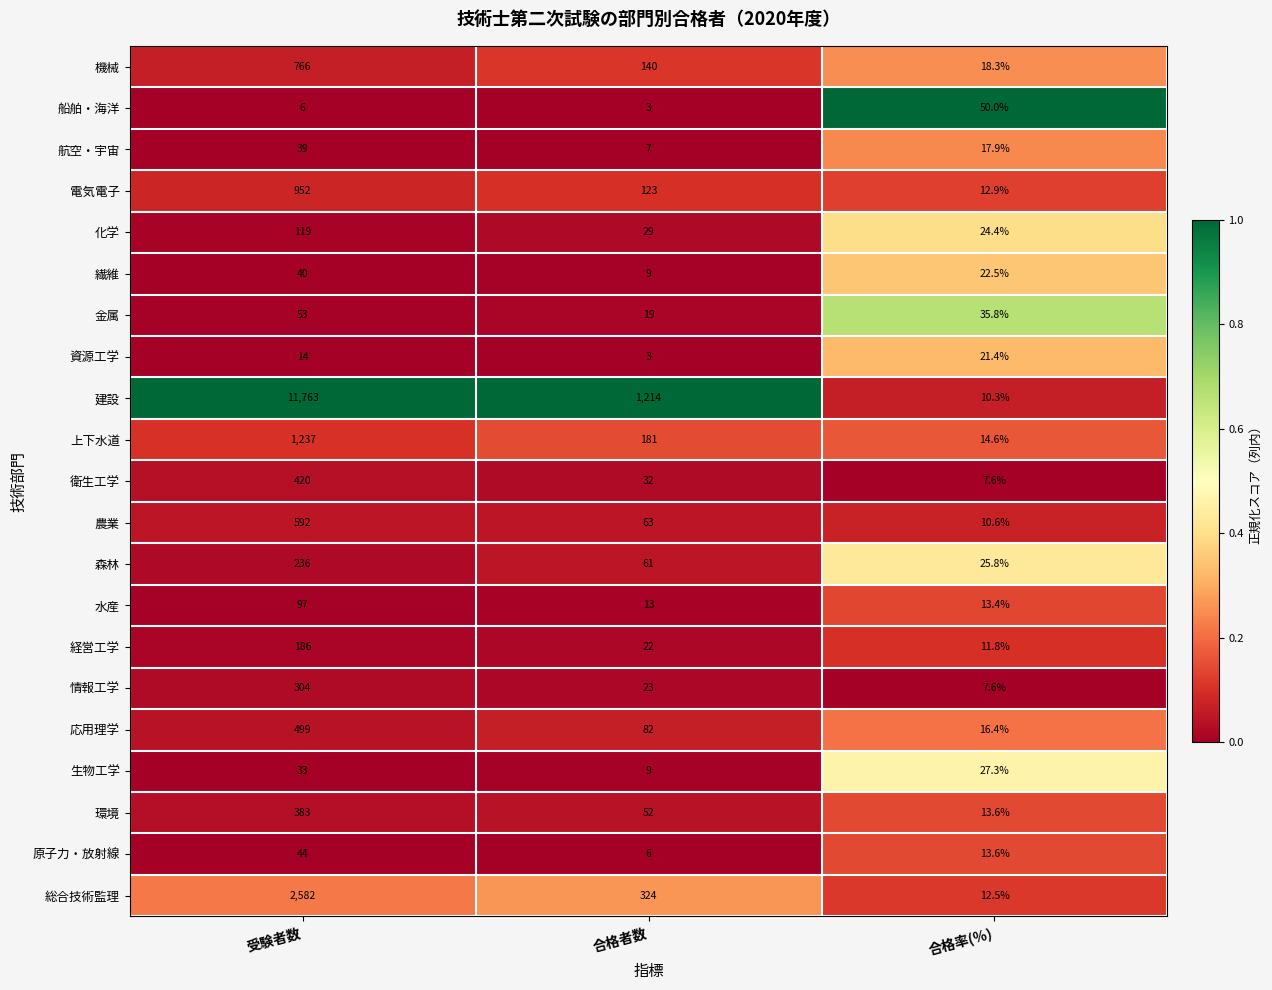

How many distinct data groups are displayed?

21